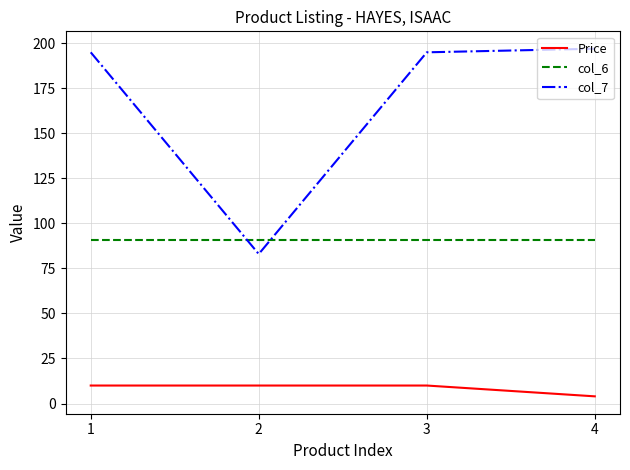

True or false: col_7 and Price cross at least once.

False